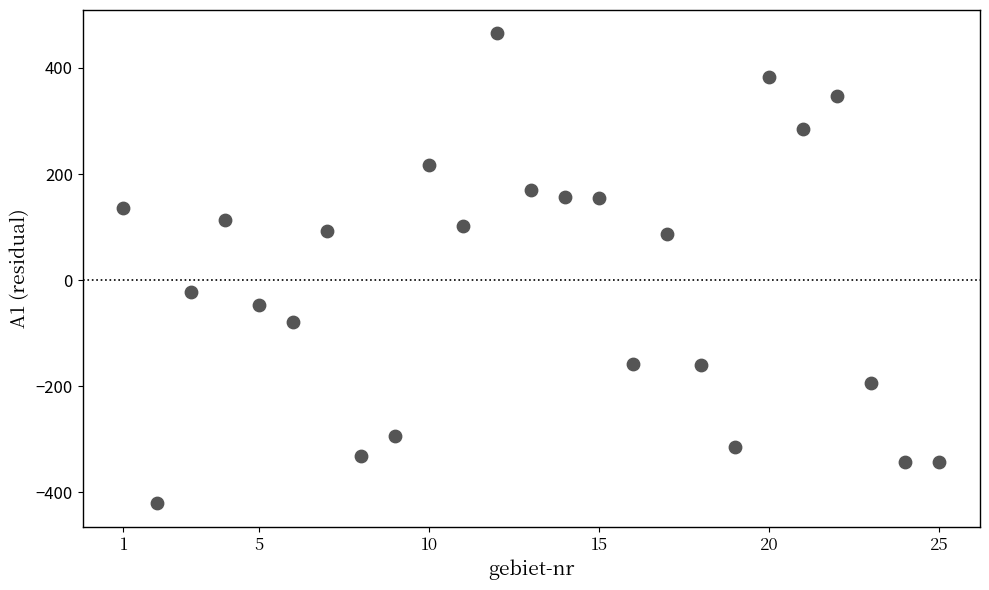

What is the range of Y values (max minus min)?

885.6